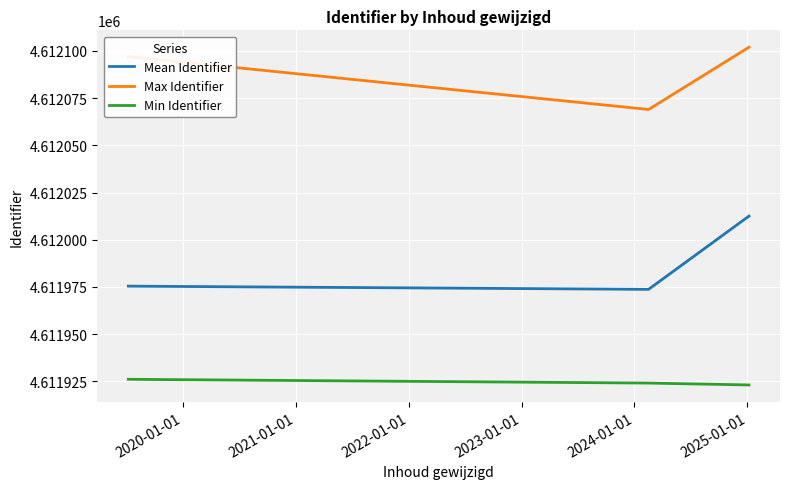

How many lines are shown in the chart?

3